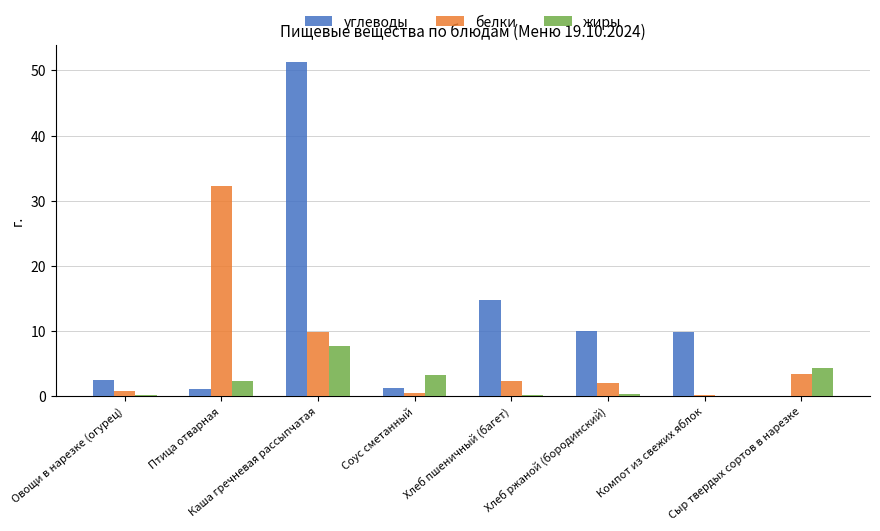

What is the approximate value of жиры at Птица отварная?

2.4